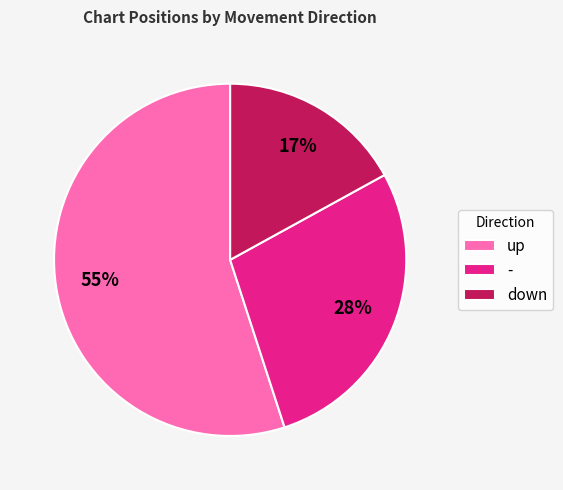

To the nearest percent, what is the difference between the largest and smallest slice percentages?

38%